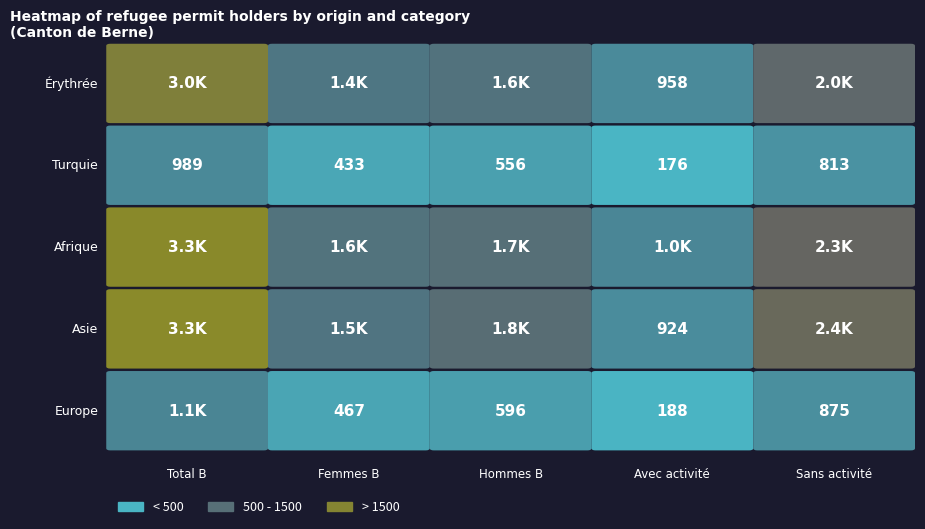

How many data points does each series have?

5